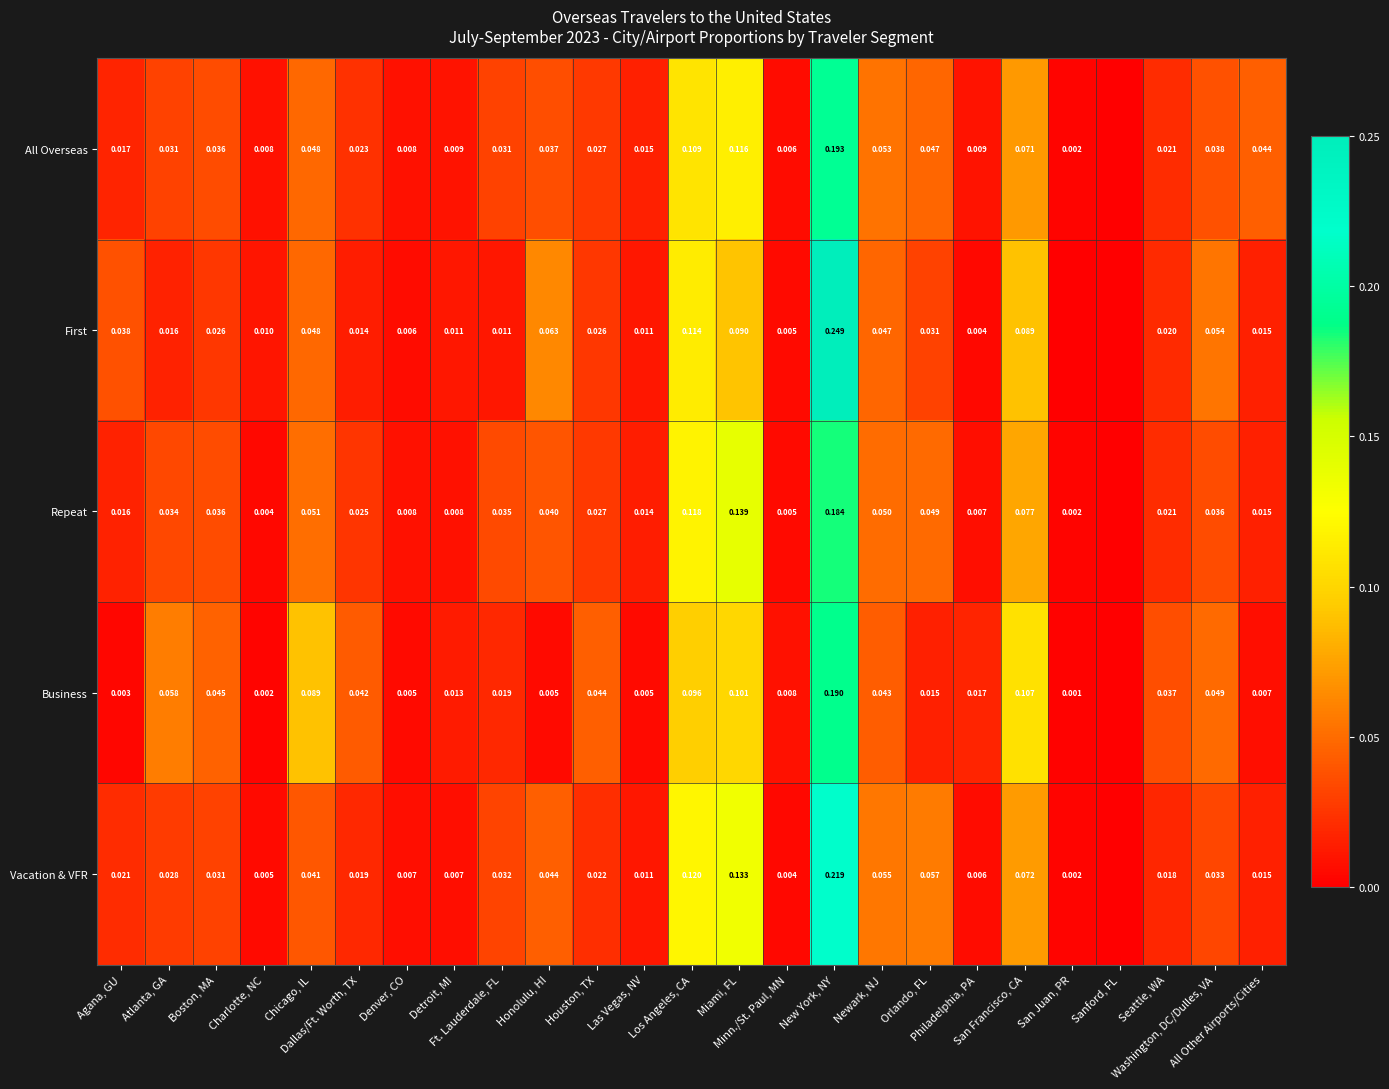

What is the difference between the maximum and second lowest values in the First series?

0.2